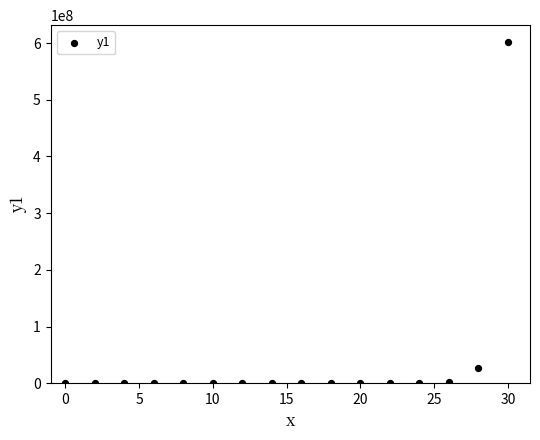

What is the range of X values (max minus min)?

30.0